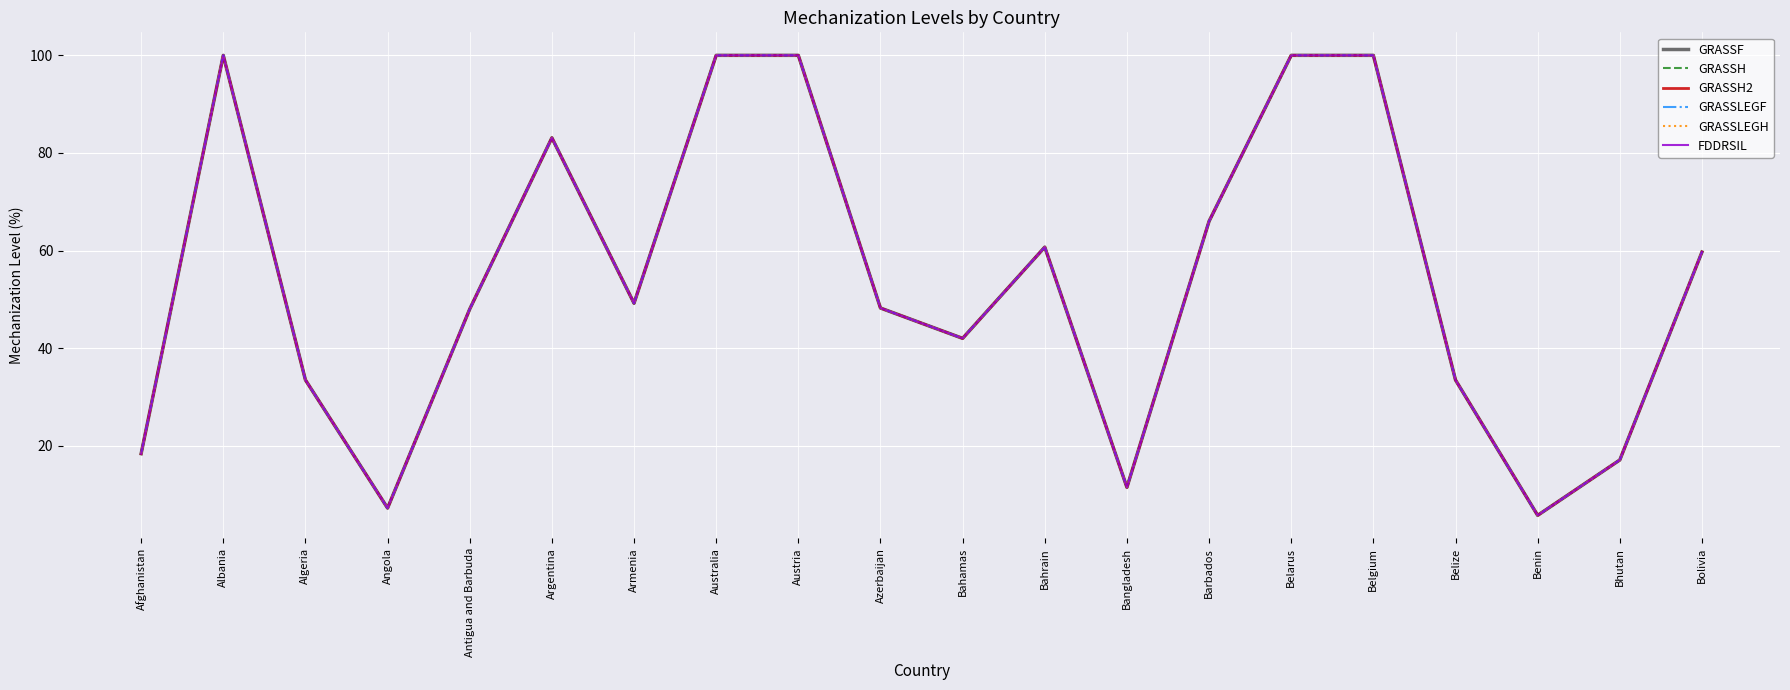

At Azerbaijan, list the series in order from smallest to largest.

GRASSF, GRASSH, GRASSH2, GRASSLEGF, GRASSLEGH, FDDRSIL